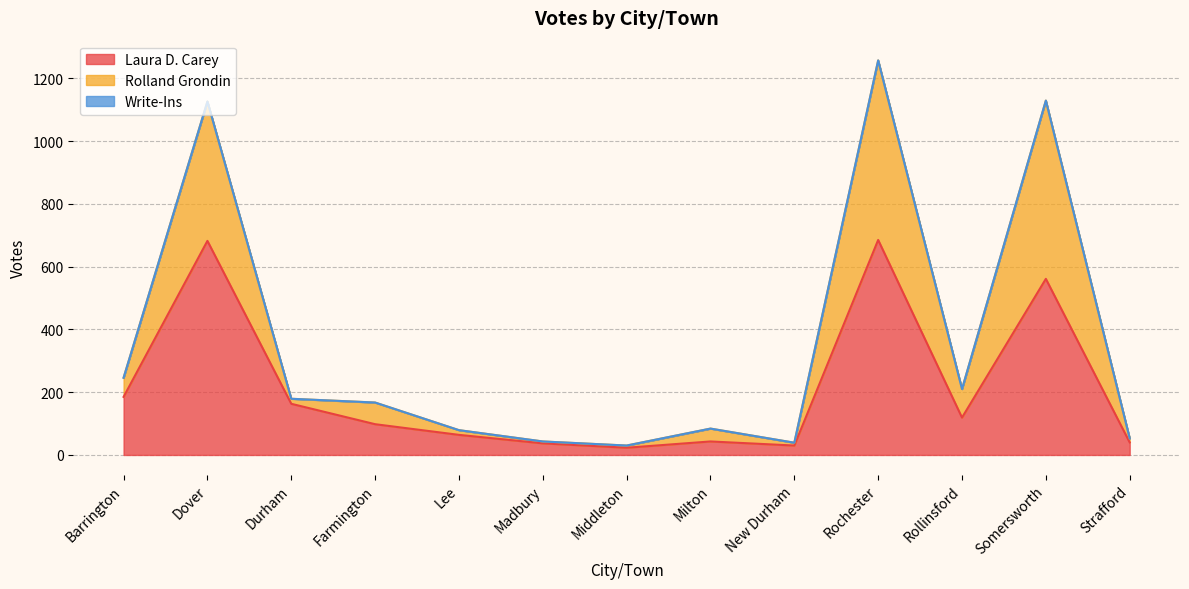

At which label is Laura D. Carey closest to 354?

Barrington